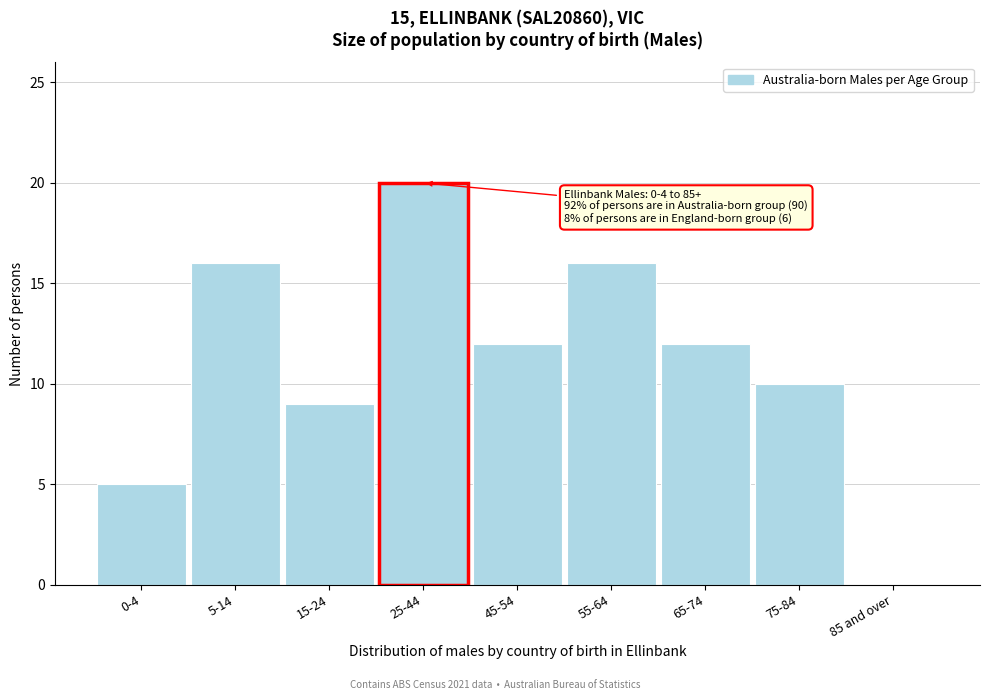

Reading left to right, what are all the values shown in this chart?

0-4=5	5-14=16	15-24=9	25-44=20	45-54=12	55-64=16	65-74=12	75-84=10	85 and over=0